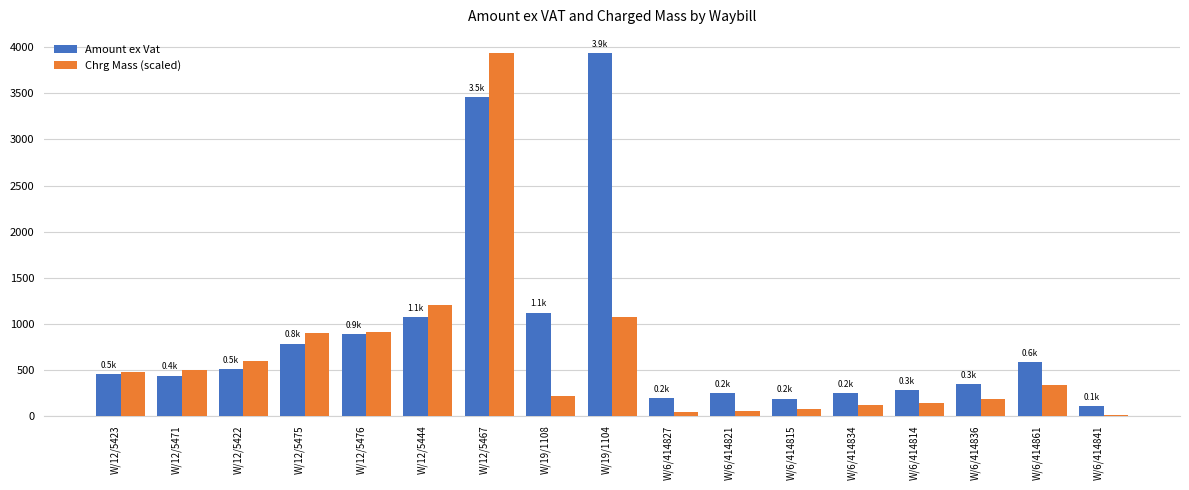

Which series changed the most between W/12/5467 and W/6/414841?

Chrg Mass (scaled)